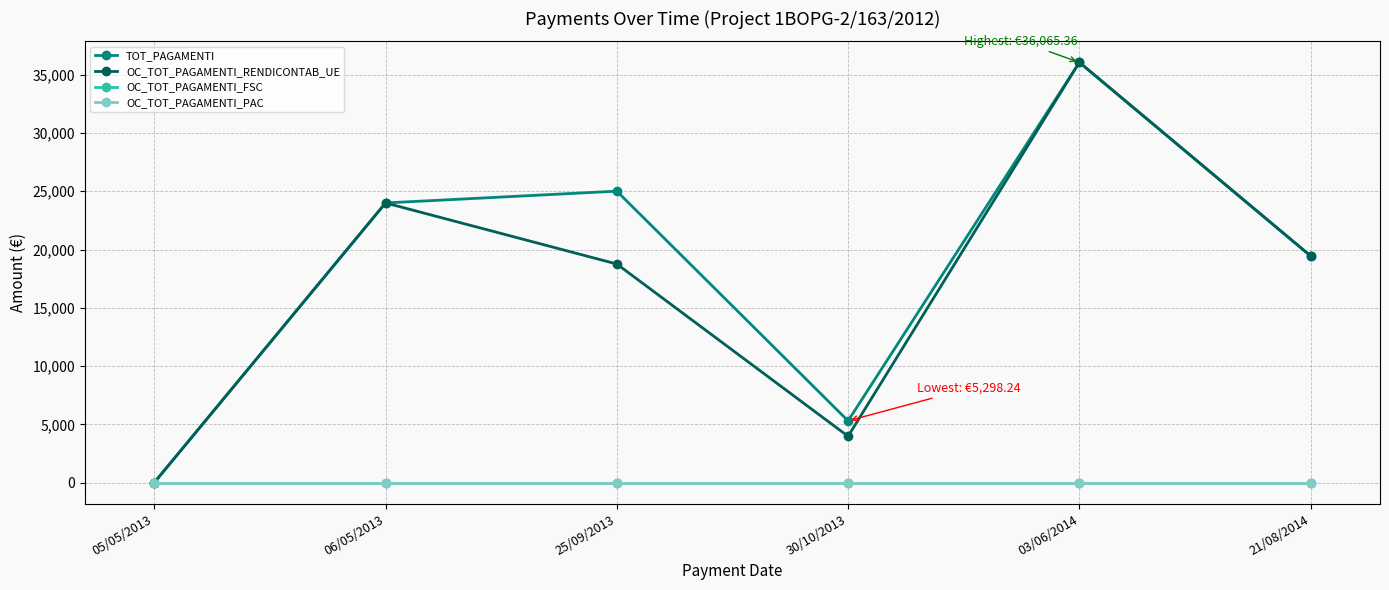

True or false: OC_TOT_PAGAMENTI_FSC and OC_TOT_PAGAMENTI_RENDICONTAB_UE cross at least once.

False